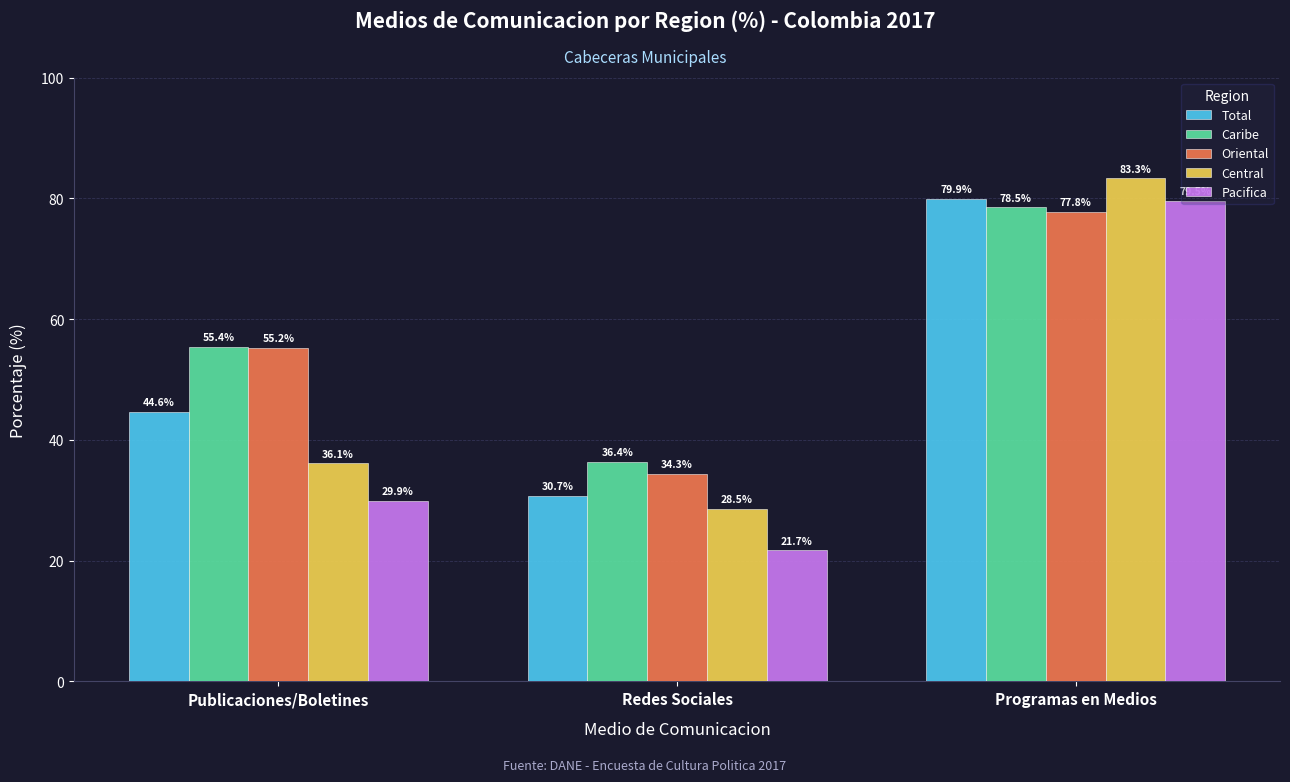

Reading right to left, transcribe all the data shown in this chart.

Total: 79.9	30.7	44.6
Caribe: 78.5	36.4	55.4
Oriental: 77.8	34.3	55.2
Central: 83.3	28.5	36.1
Pacifica: 79.5	21.7	29.9